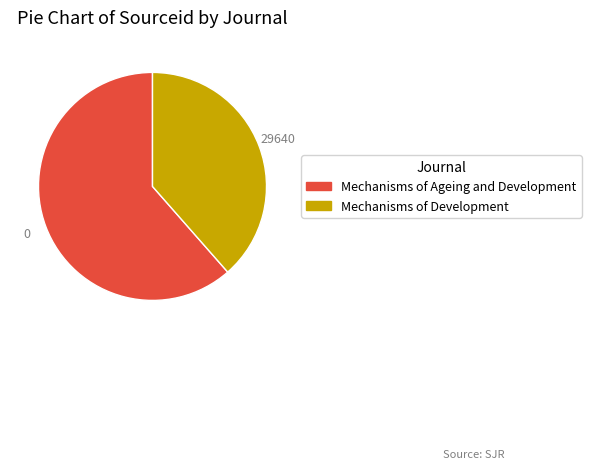

How many segments does this pie chart have?

2